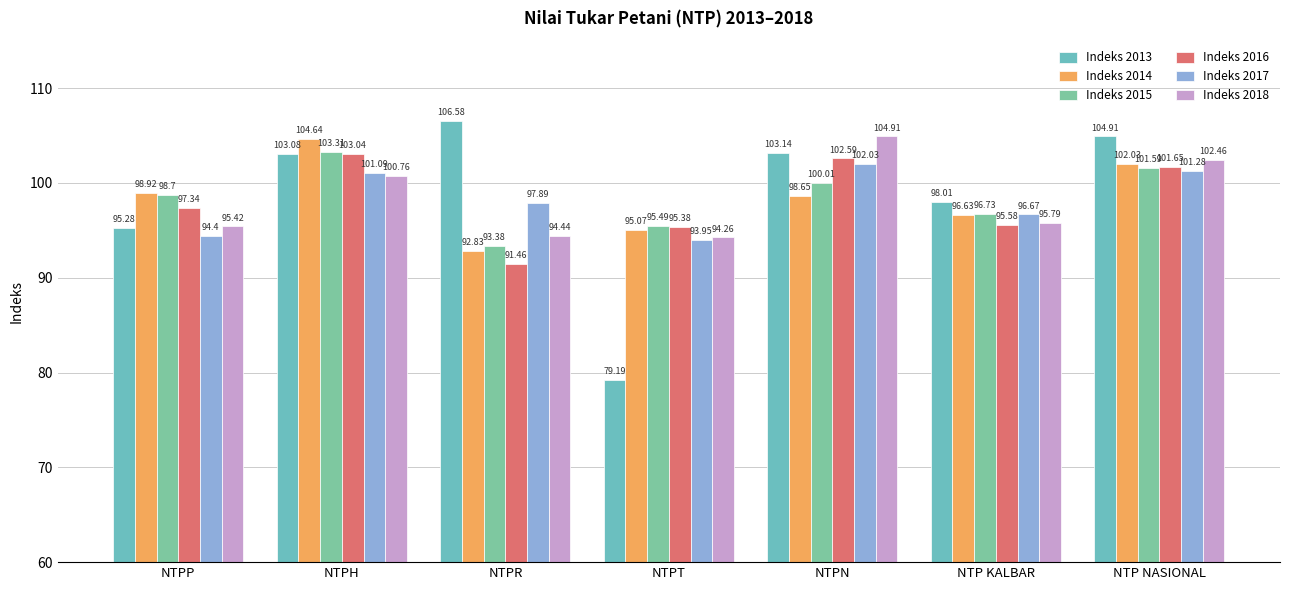

What position from the right is NTPH?

6